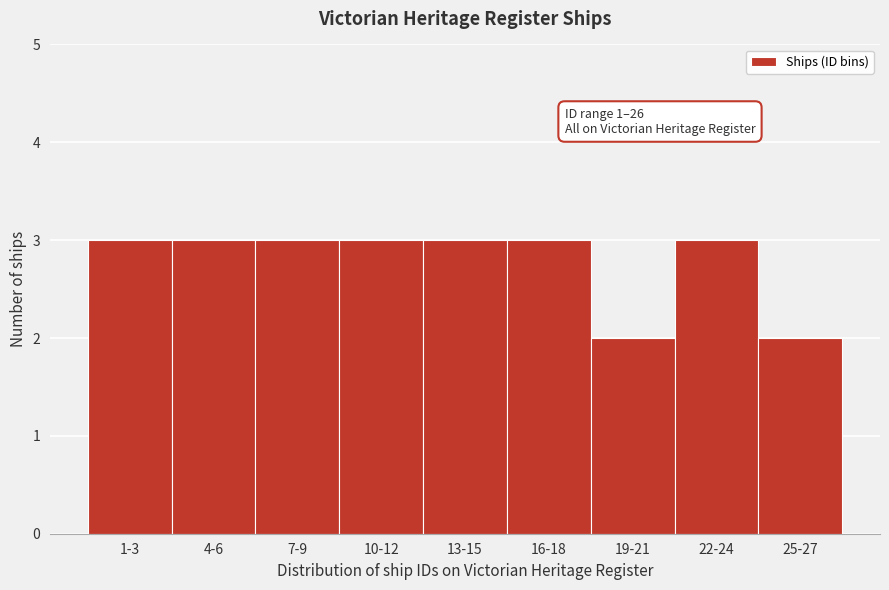

Reading right to left, list all the values displayed in this chart.

2	3	2	3	3	3	3	3	3